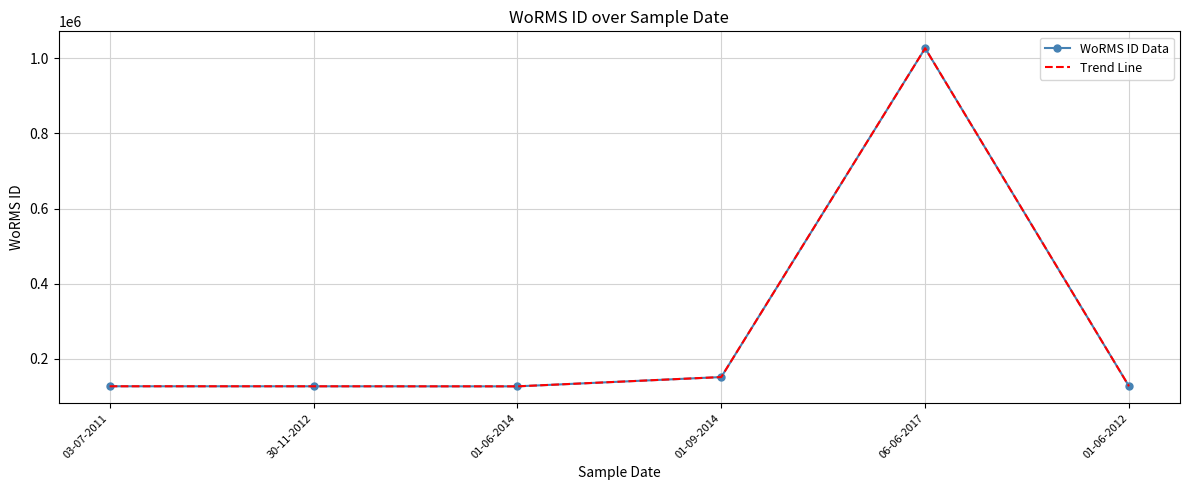

Reading left to right, transcribe all the data shown in this chart.

WoRMS ID Data: 03-07-2011=127036	30-11-2012=126975	01-06-2014=126816	01-09-2014=151523	06-06-2017=1026595	01-06-2012=126975
Trend Line: 03-07-2011=127036	30-11-2012=126975	01-06-2014=126816	01-09-2014=151523	06-06-2017=1026595	01-06-2012=126975